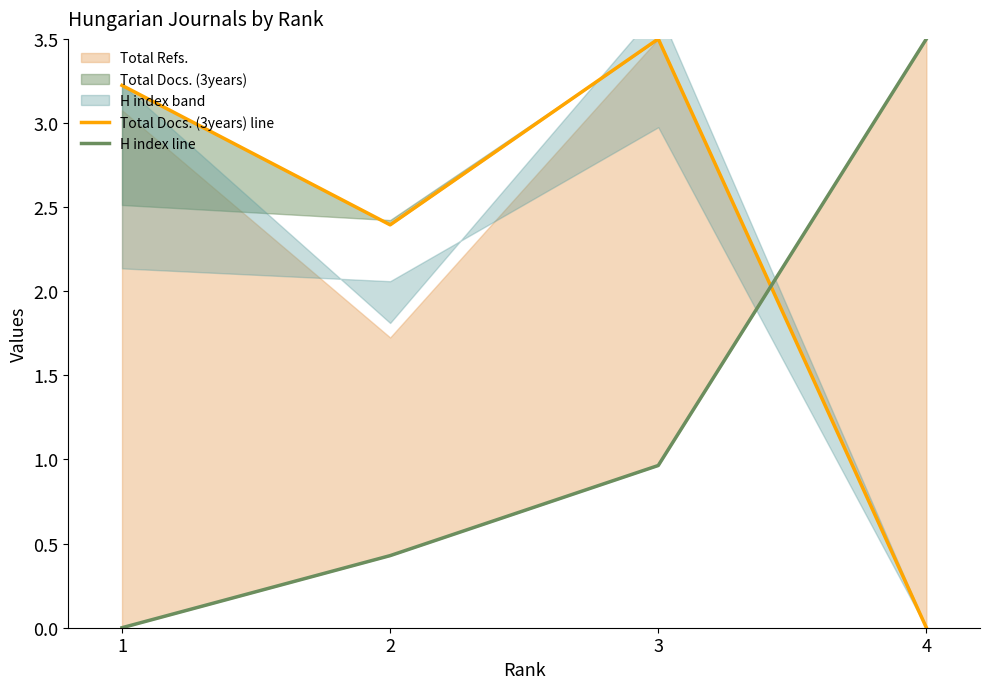

Where do Total Docs. (3years) line and H index line first cross each other?

3 and 4